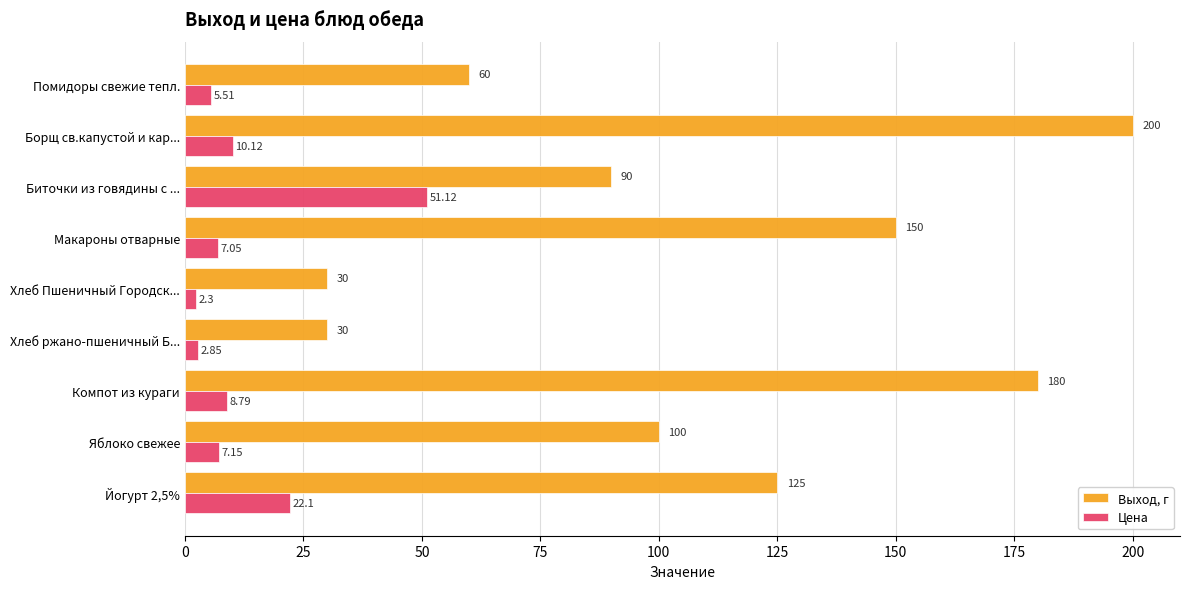

At which label does Цена reach its minimum?

Хлеб Пшеничный Городск...